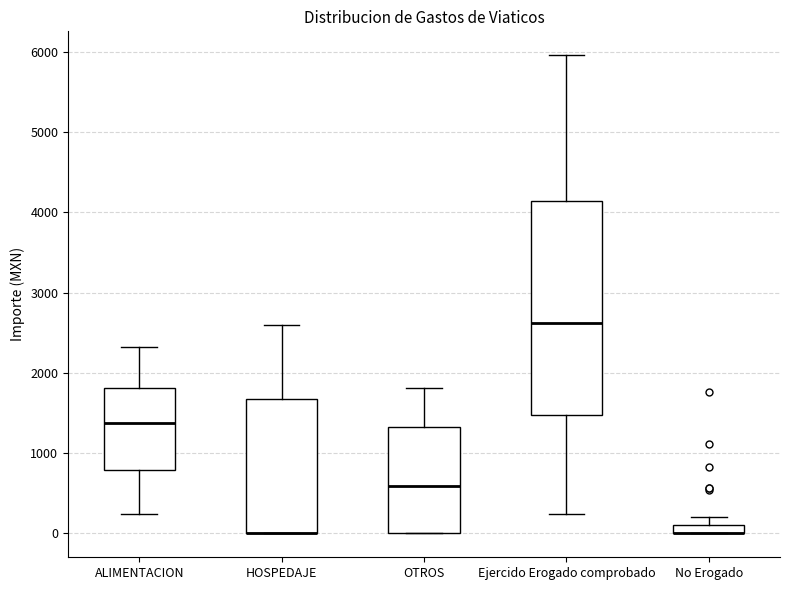

Comparing the boxes themselves (not the whiskers), which one is the tallest?

Ejercido Erogado comprobado